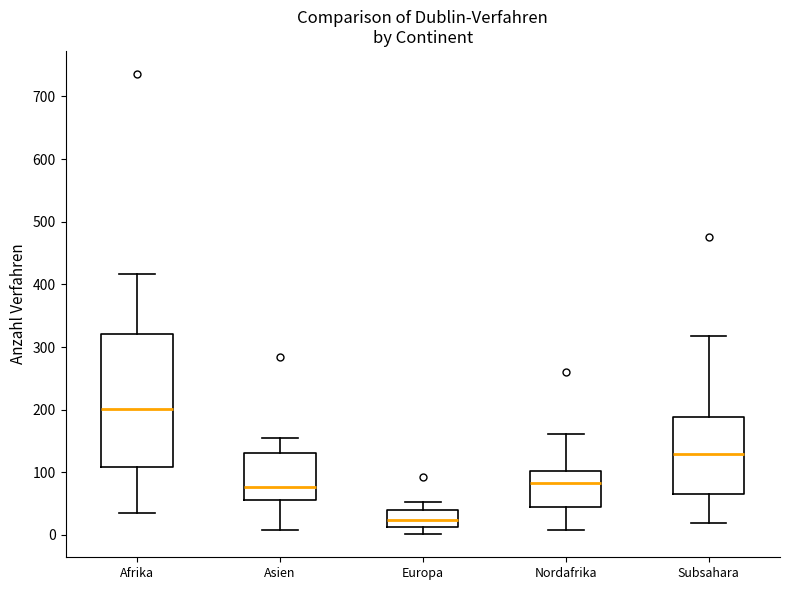

Comparing the boxes themselves (not the whiskers), which one is the tallest?

Afrika